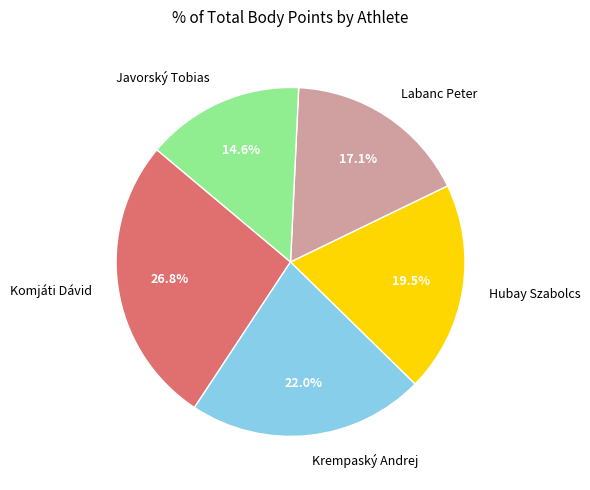

What is the smallest slice in the pie chart?

Javorský Tobias